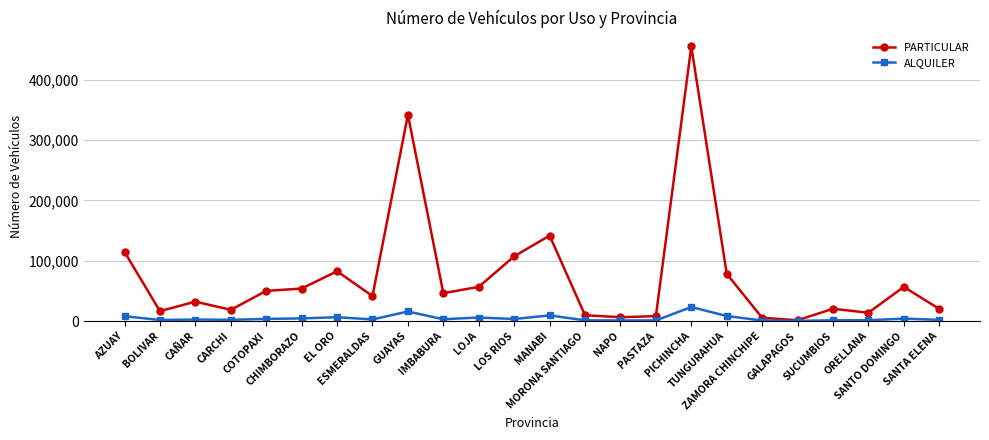

What are all the series names shown in the legend?

PARTICULAR, ALQUILER